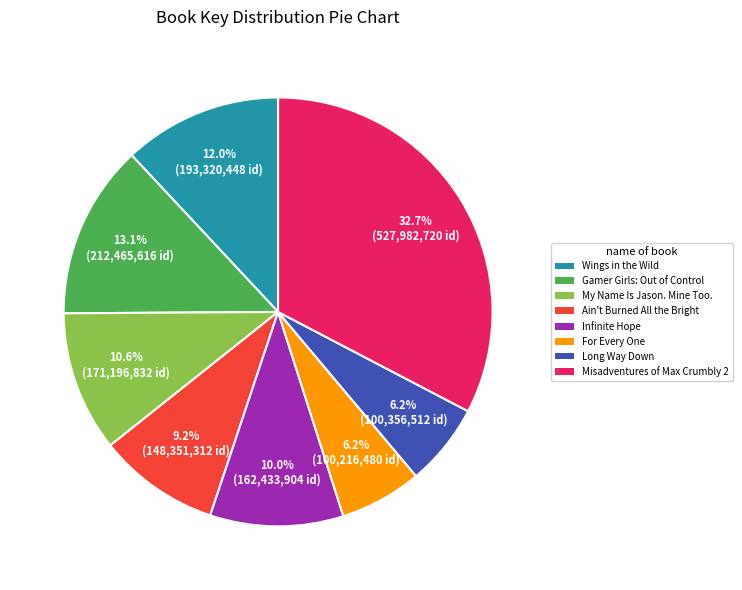

Count the number of slices in the pie.

8